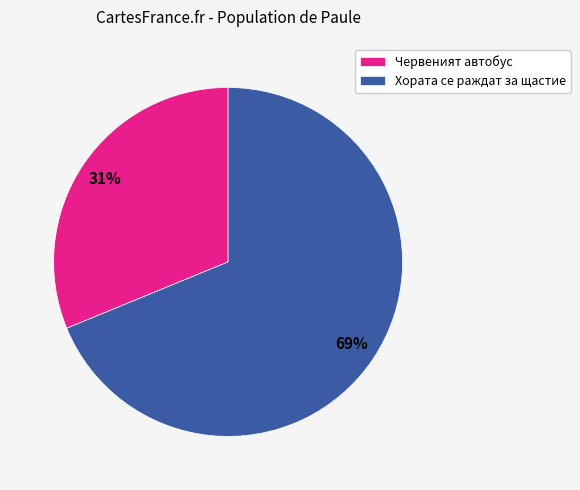

Rank the categories by value from lowest to highest.

Червеният автобус, Хората се раждат за щастие